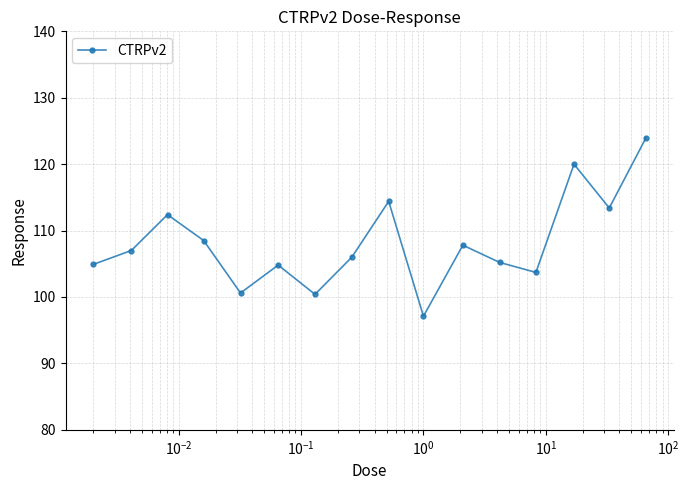

True or false: there are more than 1 points higher than both neighbors.

True